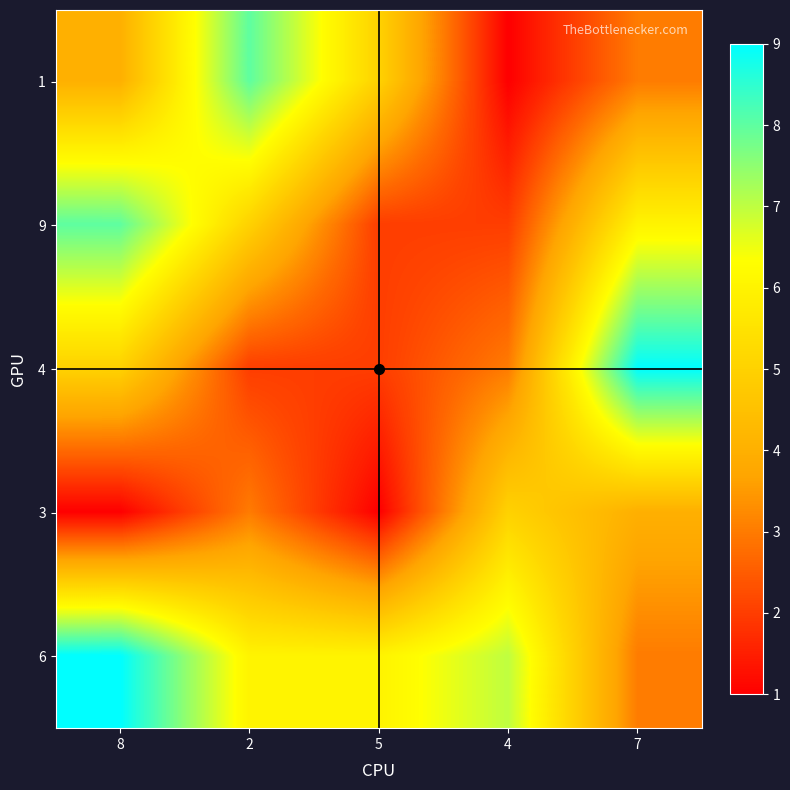

Reading left to right, transcribe all the data shown in this chart.

1: 8=4	2=8	5=5	4=1	7=3
9: 8=8	2=5	5=2	4=2	7=6
4: 8=5	2=2	5=2	4=3	7=9
3: 8=1	2=3	5=1	4=5	7=4
6: 8=9	2=6	5=6	4=7	7=3